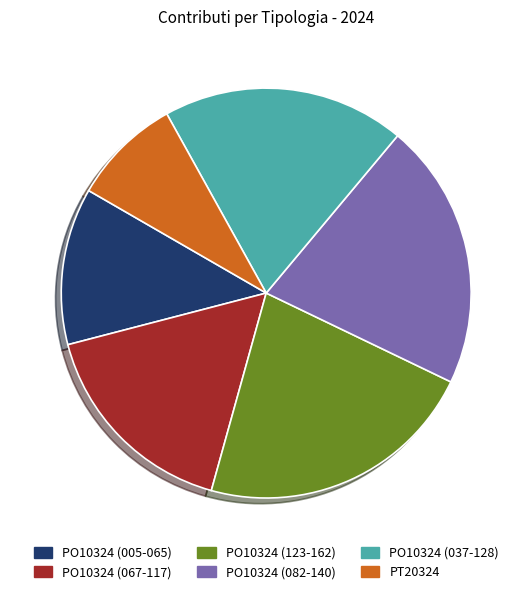

Does any single category account for the majority?

No